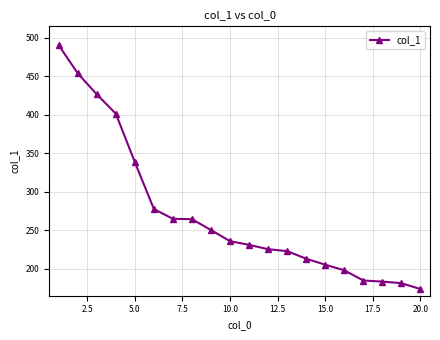

What is the sum of all values?

5418.3